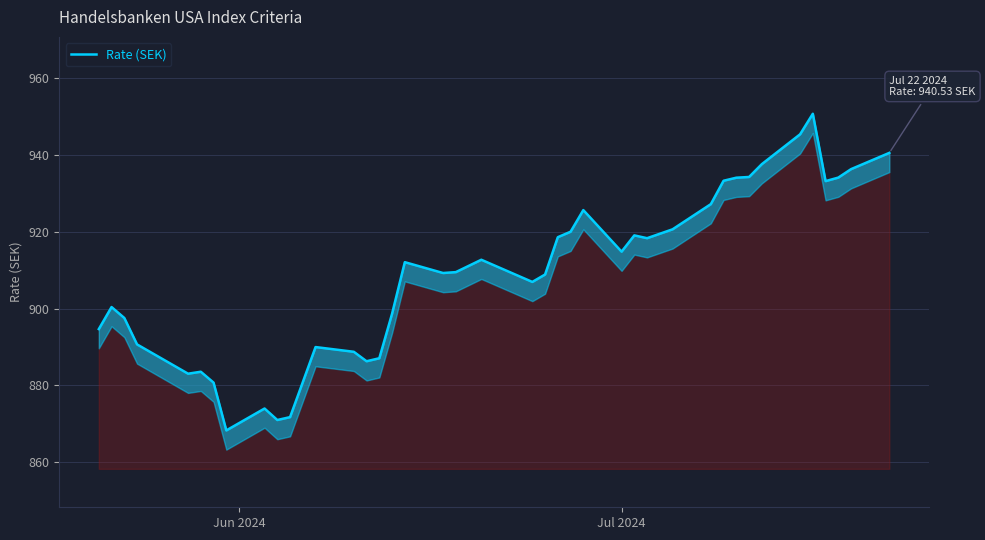

True or false: there are more than 0 points higher than both neighbors.

True